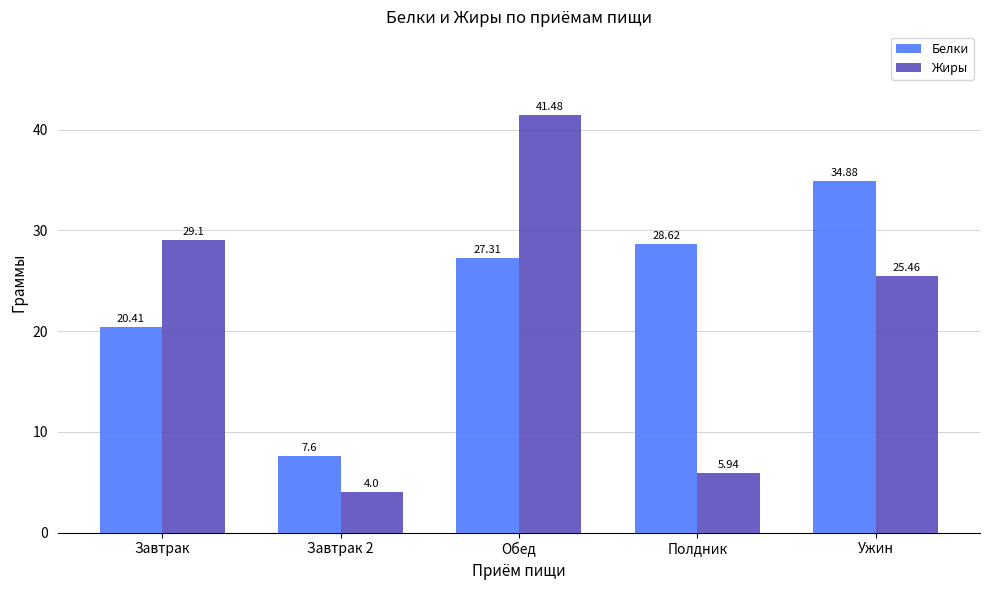

What is the label of the 1st bar from the right?

Ужин